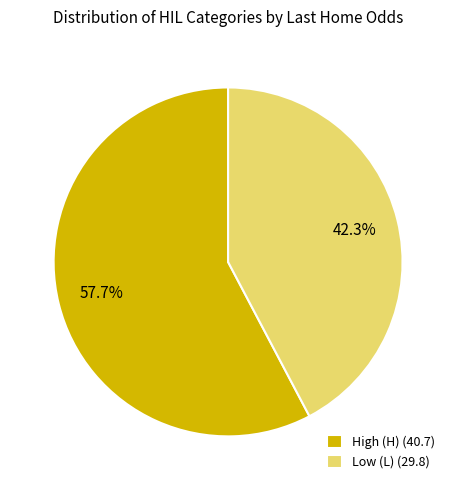

What is the total percentage of High (H) (40.7) and Low (L) (29.8)?

100.0%